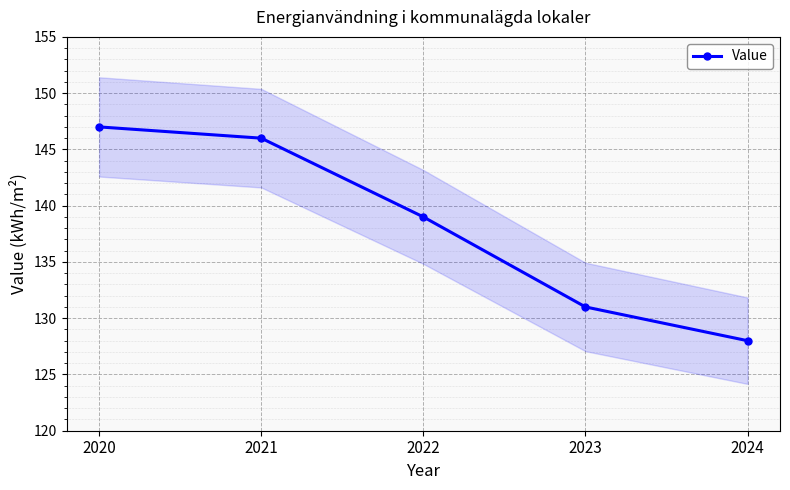

The value at 2022 is 139. True or false?

True